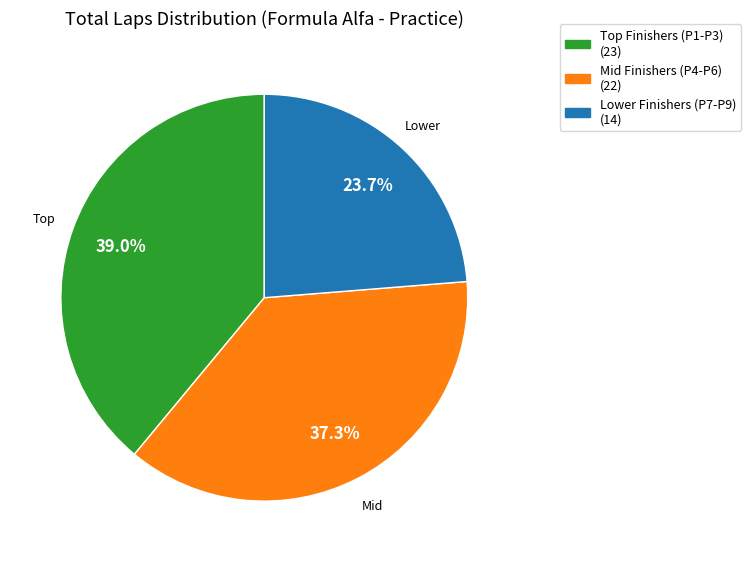

To the nearest percent, what is the difference between the largest and smallest slice percentages?

15%